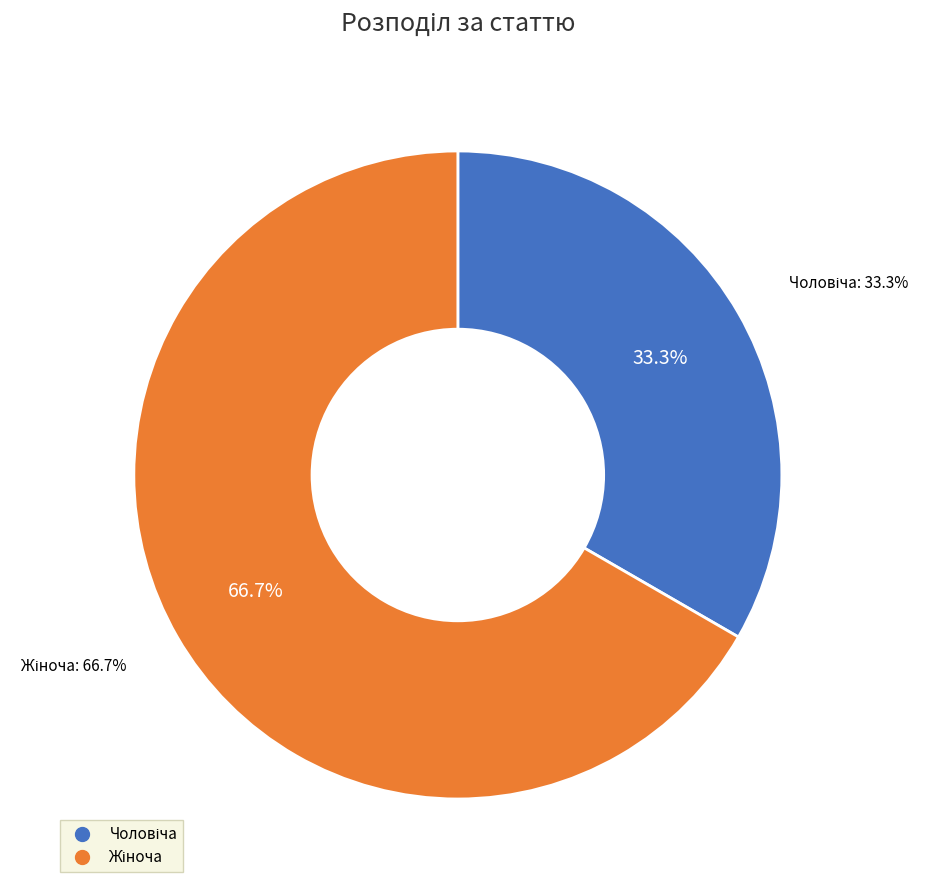

What percentage do Чоловіча and Жіноча together represent?

100.0%